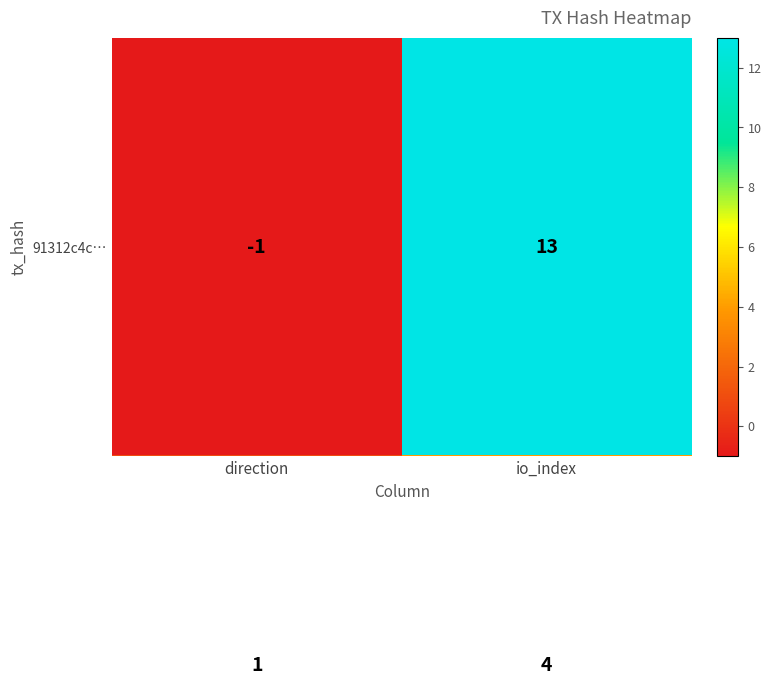

At which category is the sum across all series the highest?

io_index